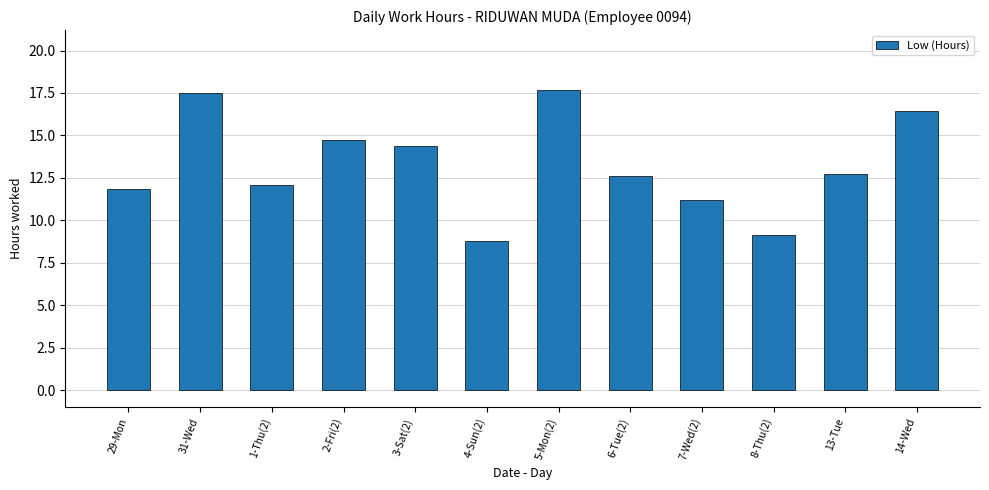

What value does the data have at 7-Wed(2)?

11.2